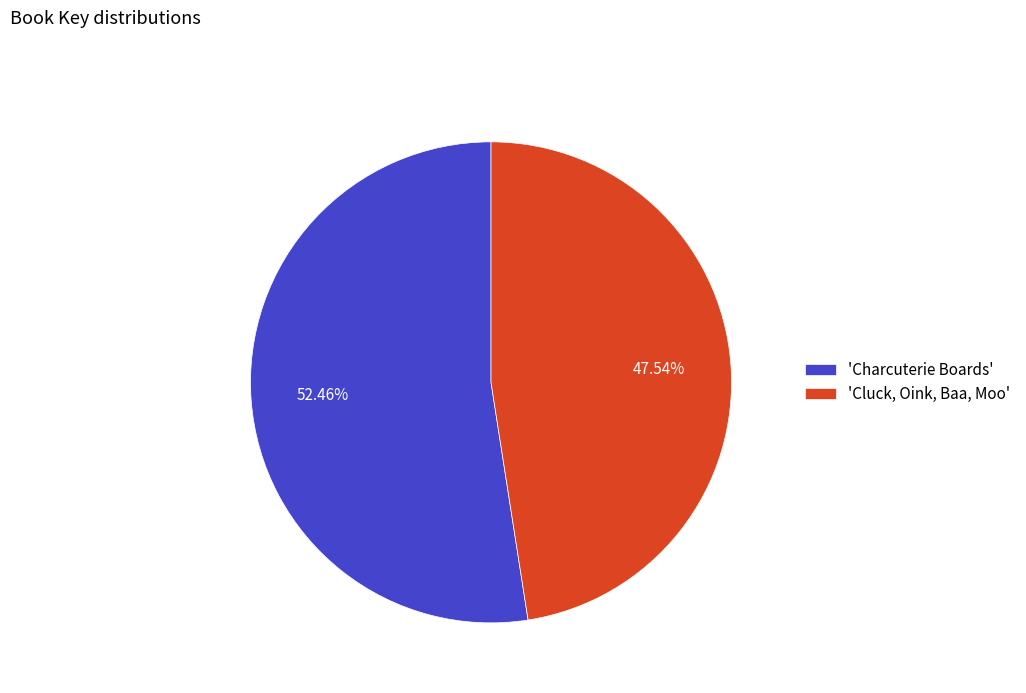

Count the number of slices in the pie.

2